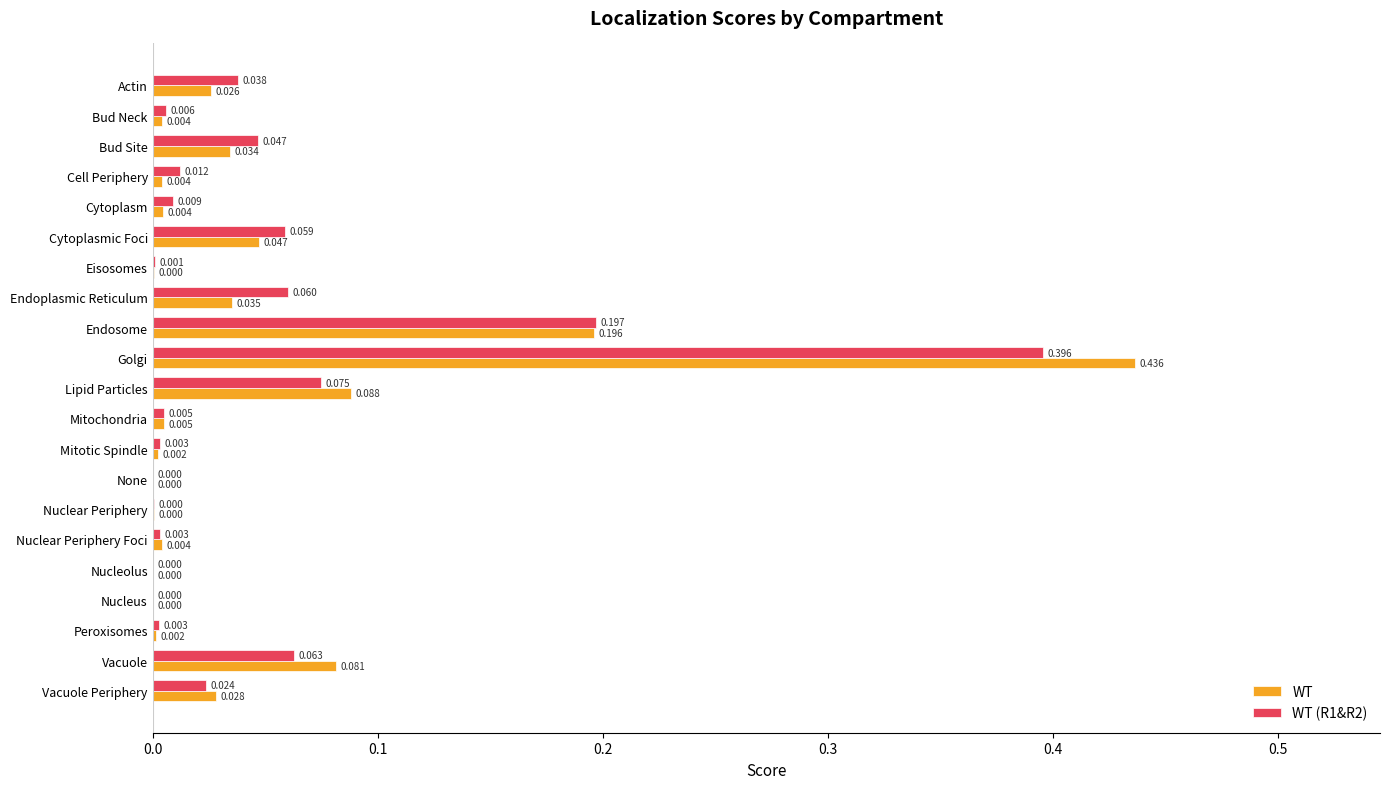

At which category is the sum across all series the highest?

Golgi